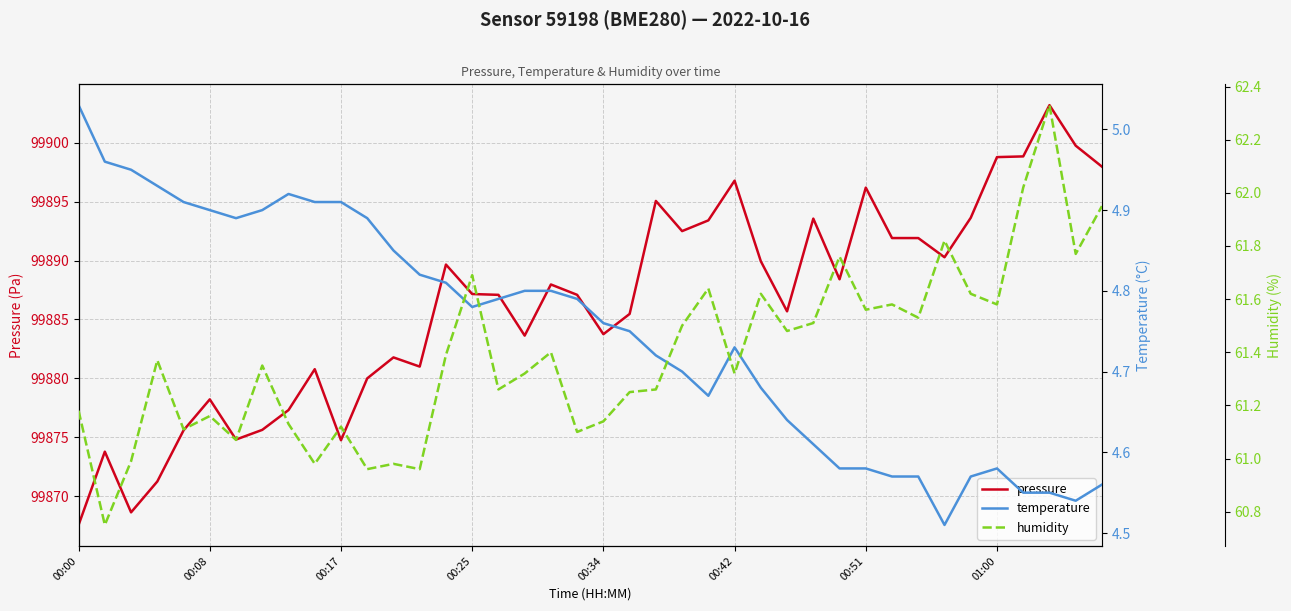

What is the difference between the second highest and minimum values in the pressure series?

32.2